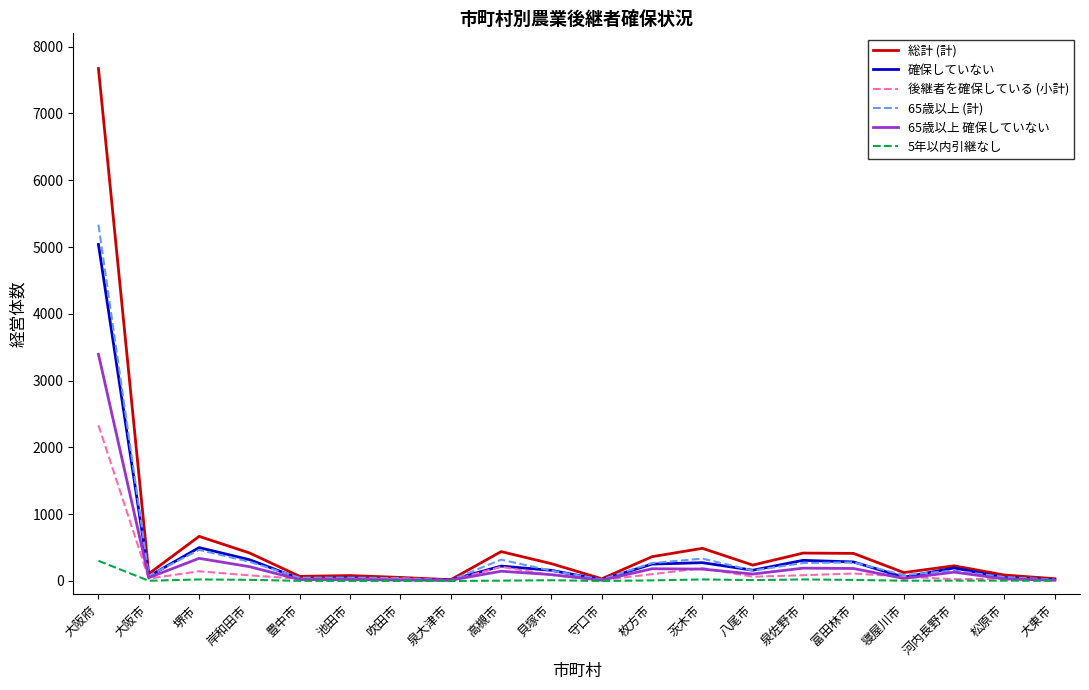

How many values in the 65歳以上 確保していない series are below 104?

10